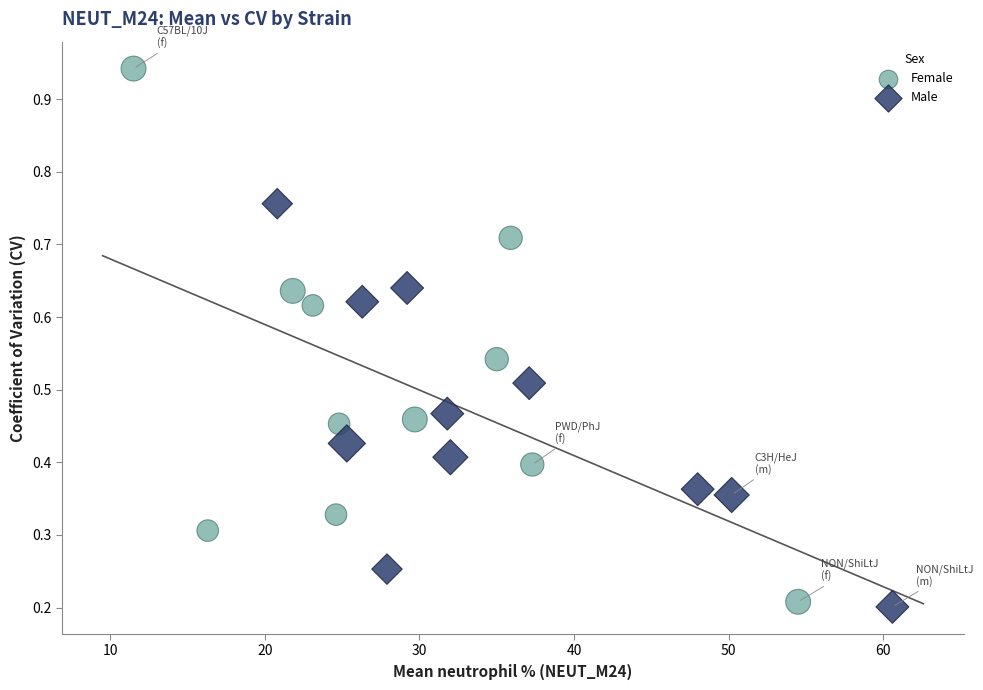

Which series has the widest spread of Y values?

Female